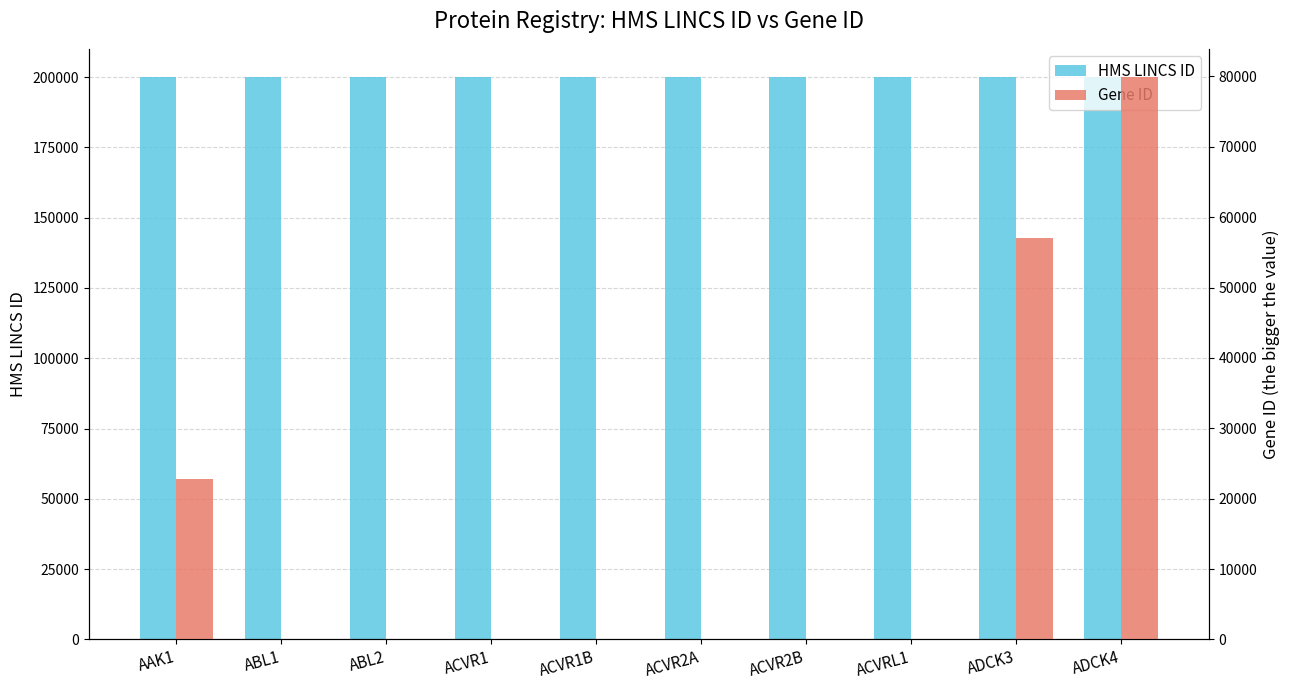

List the series in order of their overall mean, lowest first.

Gene ID, HMS LINCS ID